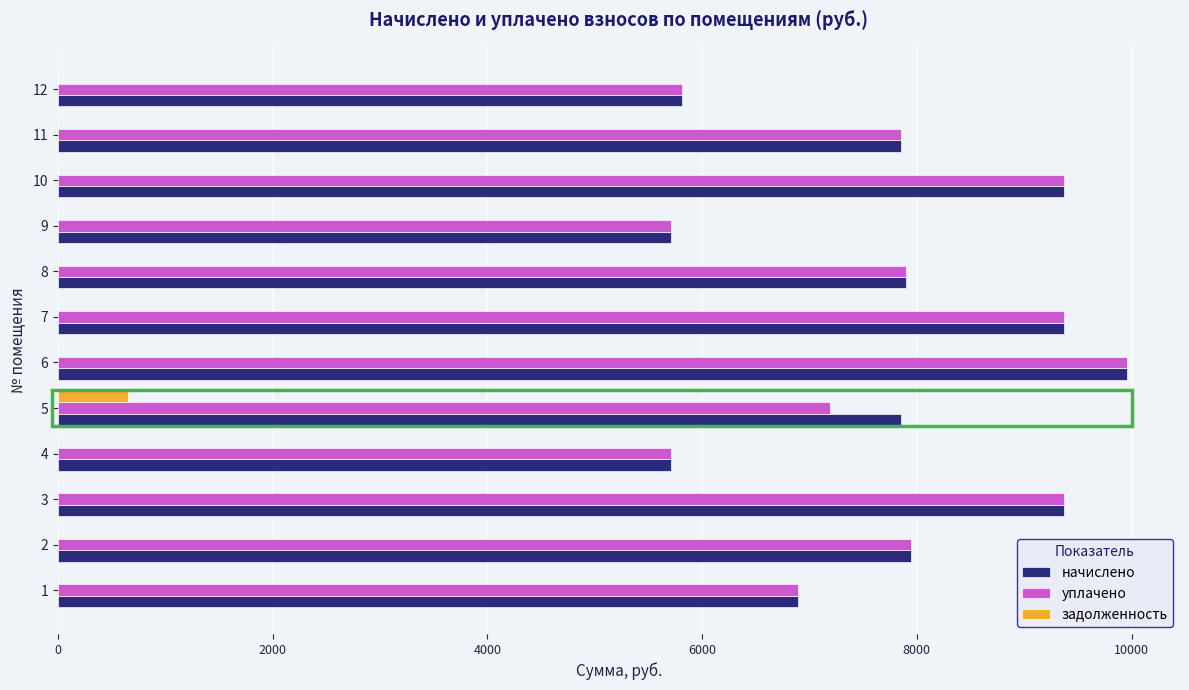

True or false: задолженность has a value of 0.0 at 9.

True